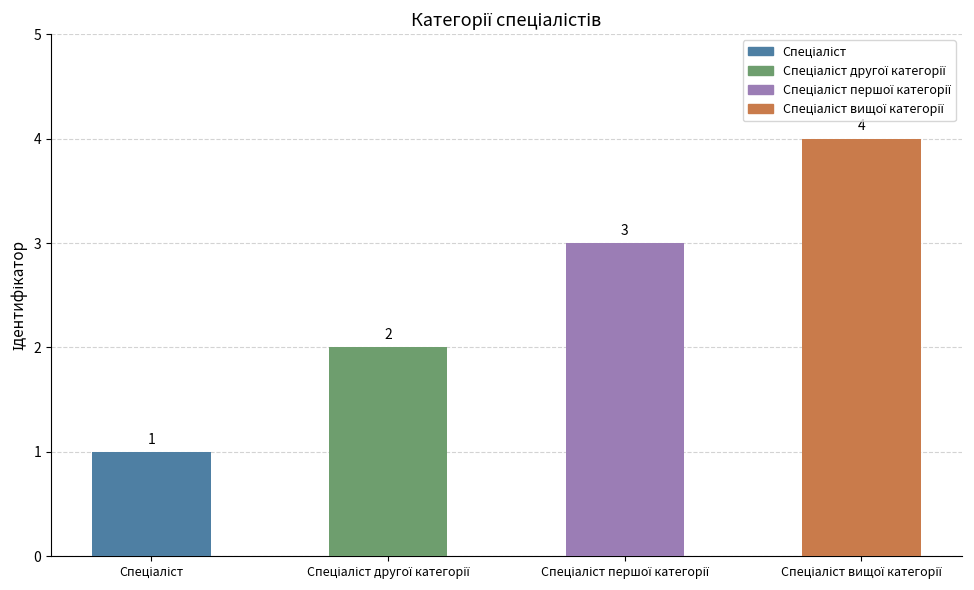

List the labels in order of value, smallest first.

Спеціаліст, Спеціаліст другої категорії, Спеціаліст першої категорії, Спеціаліст вищої категорії